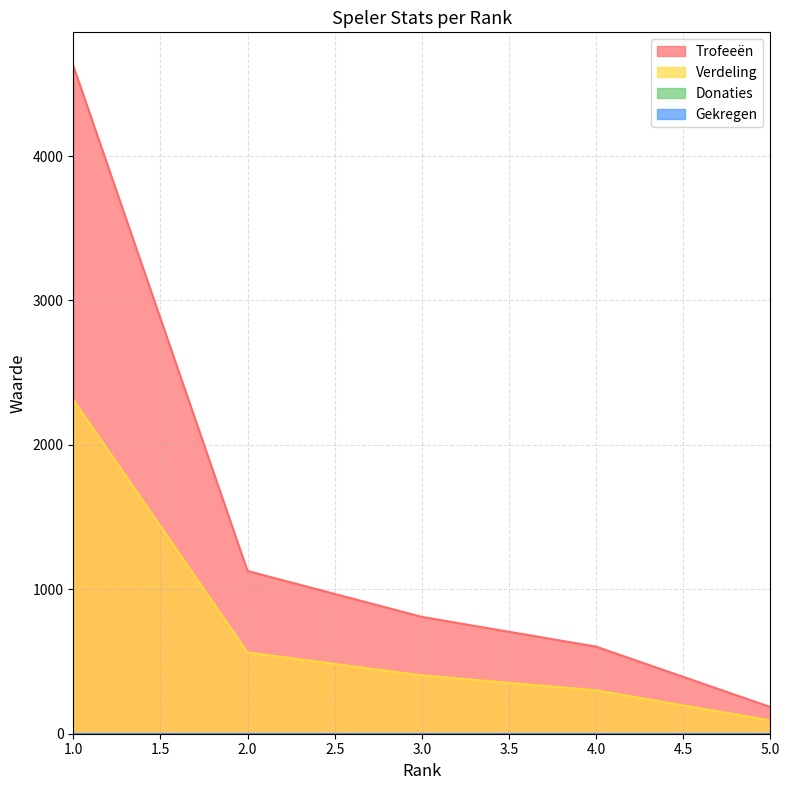

Reading left to right, what are all the values shown in this chart?

Trofeeën: 4625	1127	809	603	185
Verdeling: 2312	563	404	301	92